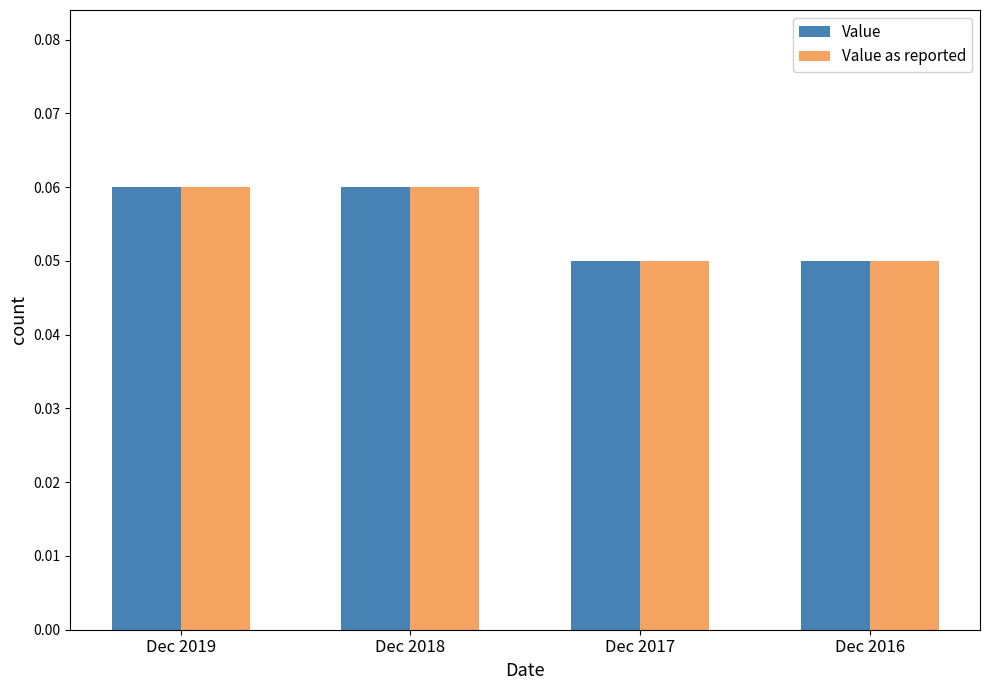

Is it true that Value as reported equals 0.0 at Dec 2018?

False